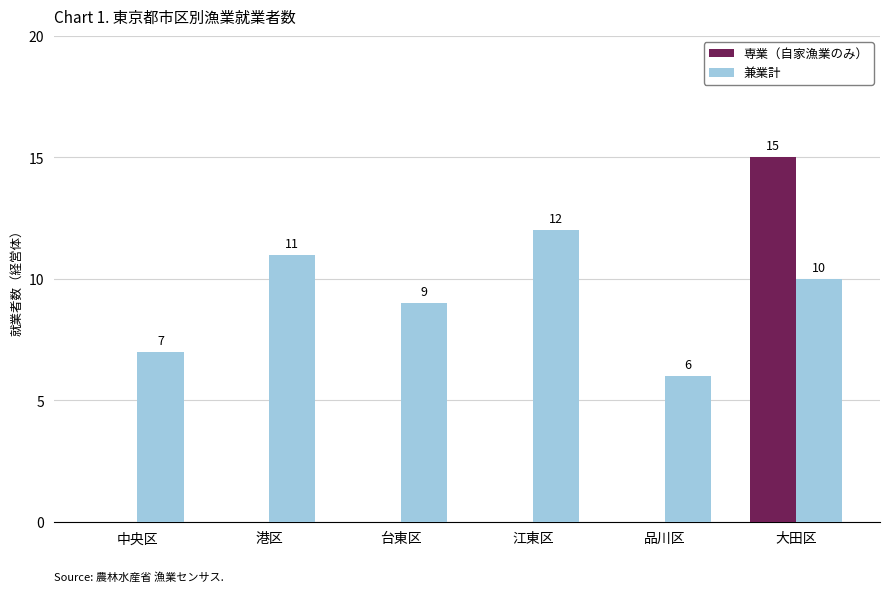

What is the maximum value for 兼業計?

12